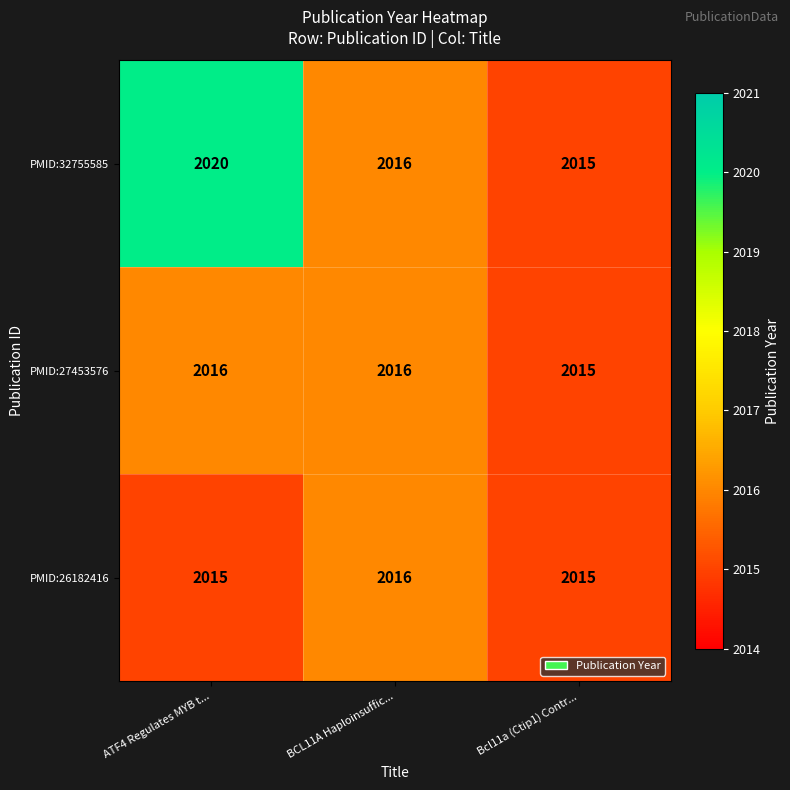

Is it true that PMID:27453576 equals 2016 at ATF4 Regulates MYB t...?

True